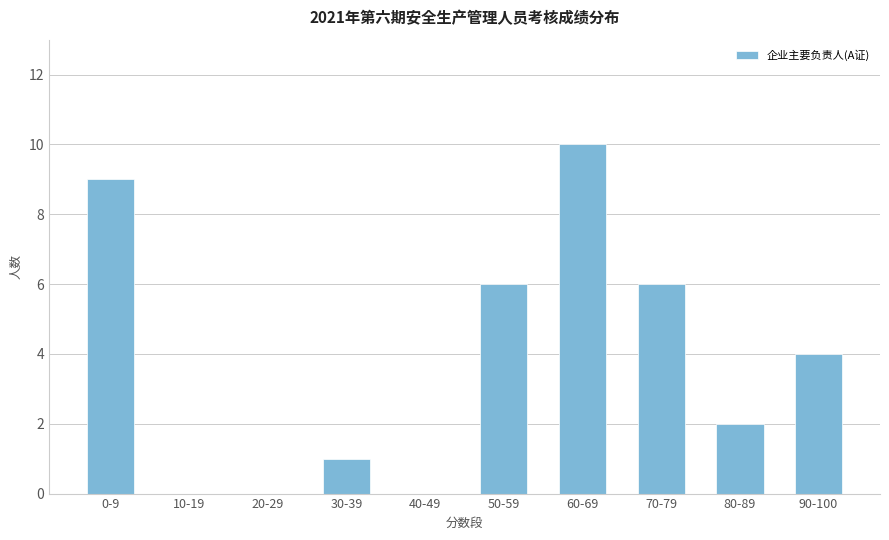

Between 40-49 and 30-39, which is larger?

30-39